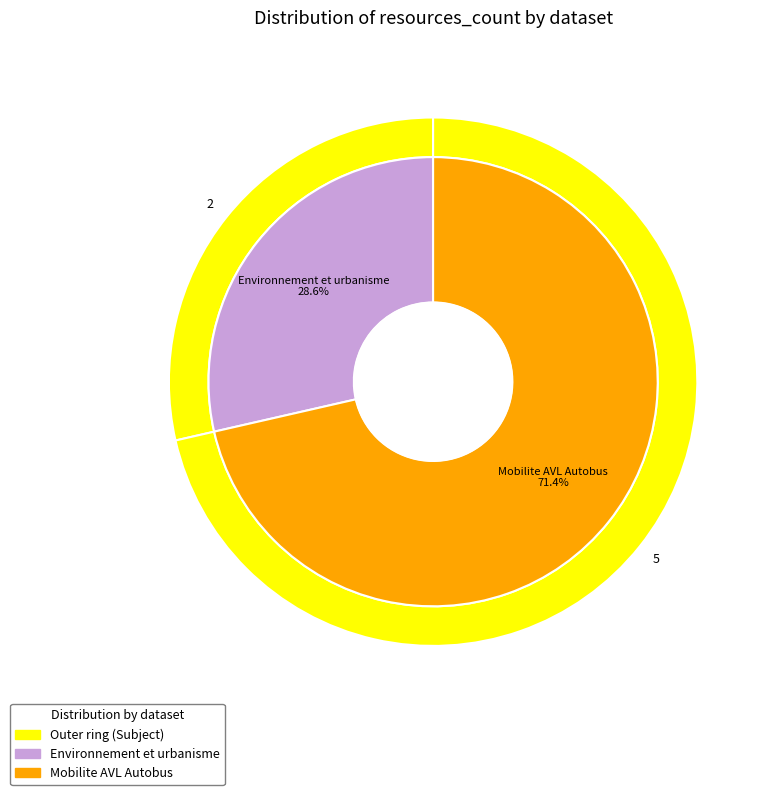

Does Mobilite AVL Autobus represent more than half of the total?

Yes